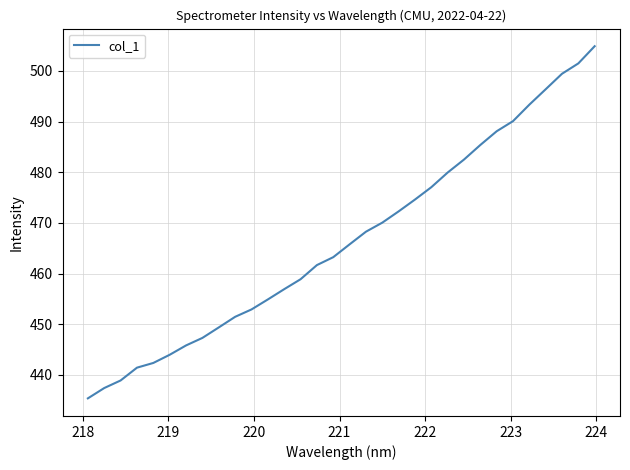

What is the difference between the maximum and minimum values?

69.5